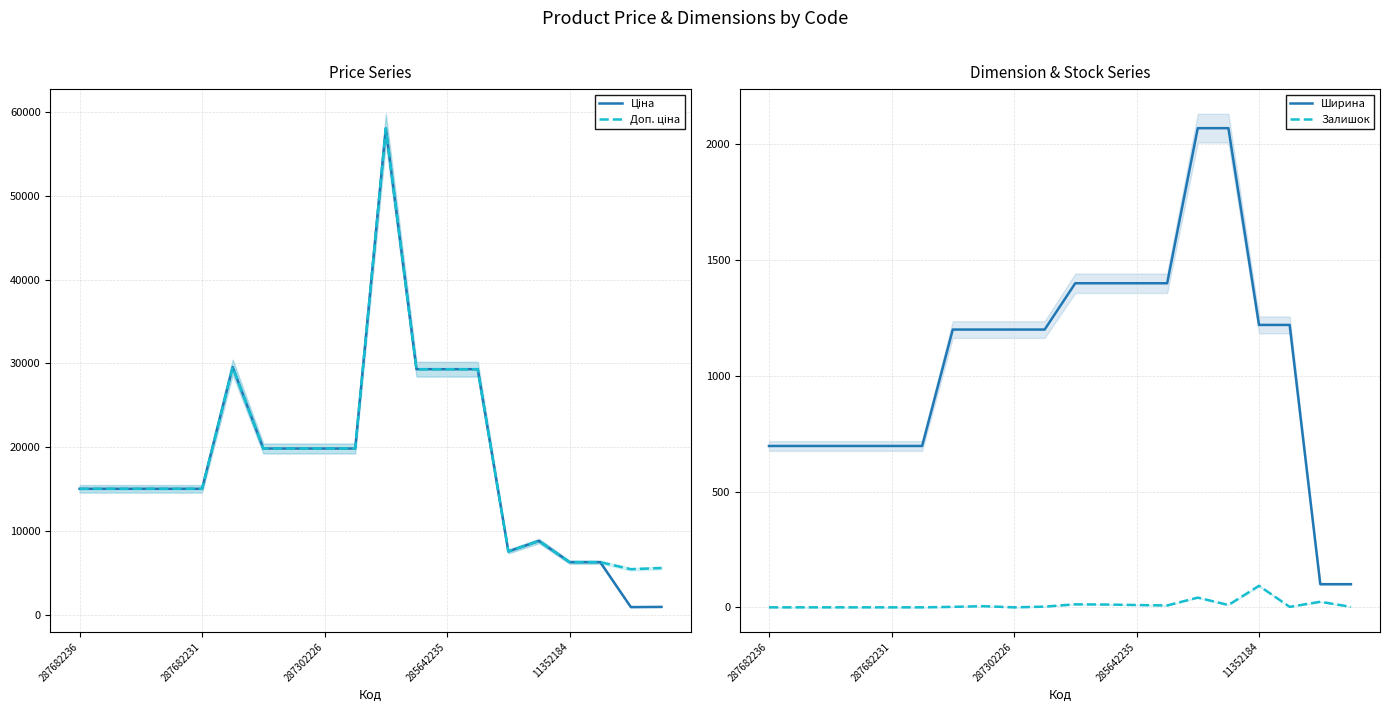

Reading left to right, extract all data points from this chart.

Ціна: 15019.2	15019.2	15019.2	15019.2	15019.2	29548.9	19831.1	19831.1	19831.1	19831.1	58037.0	29294.9	29294.9	29294.9	7545.9	8797.6	6266.7	6266.7	904.3	928.3
Доп. ціна: 15019.2	15019.2	15019.2	15019.2	15019.2	29548.9	19831.1	19831.1	19831.1	19831.1	58037.0	29294.9	29294.9	29294.9	7545.9	8797.6	6266.7	6266.7	5425.9	5569.9
Ширина: 697.0	697.0	697.0	697.0	697.0	697.0	1200.0	1200.0	1200.0	1200.0	1400.0	1400.0	1400.0	1400.0	2070.0	2070.0	1220.0	1220.0	100.0	100.0
Залишок: 0.0	0.0	0.0	0.0	0.0	0.0	2.0	5.0	0.0	3.0	13.0	12.0	10.0	8.0	42.0	10.0	93.0	2.0	24.0	2.0